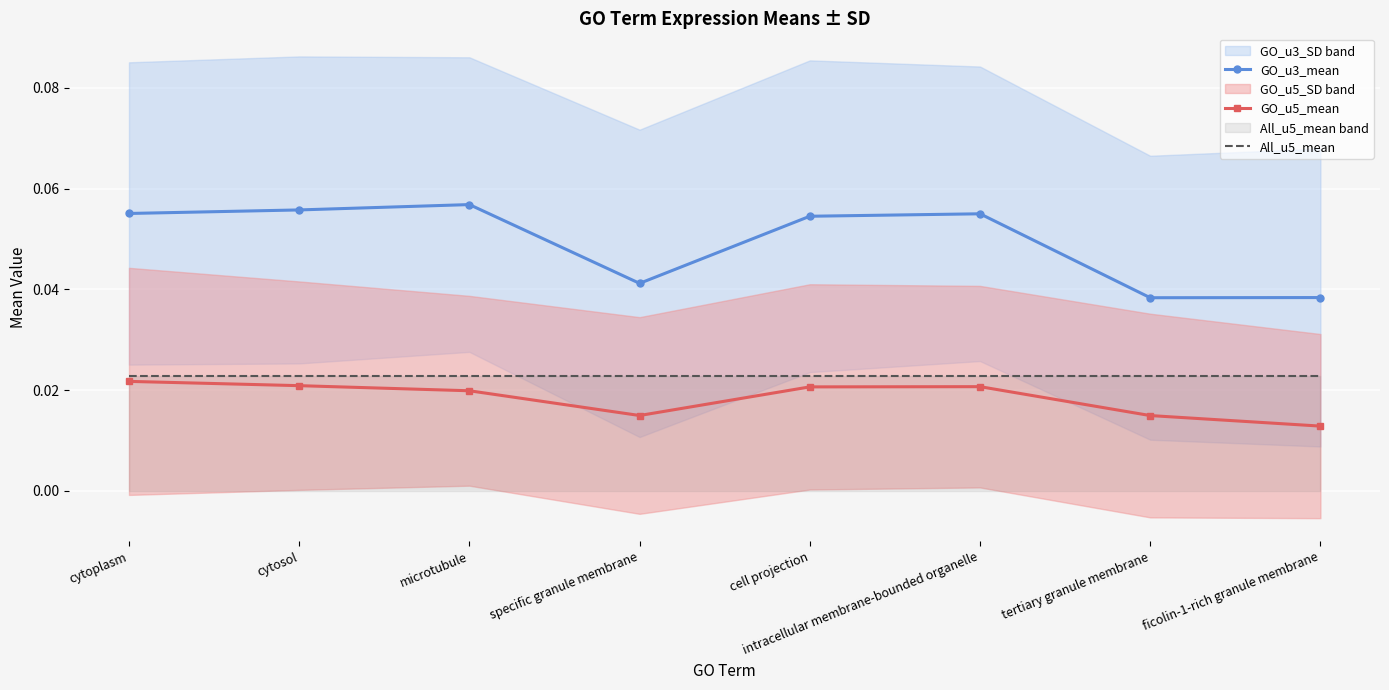

What is the label of the 1st point from the left?

cytoplasm